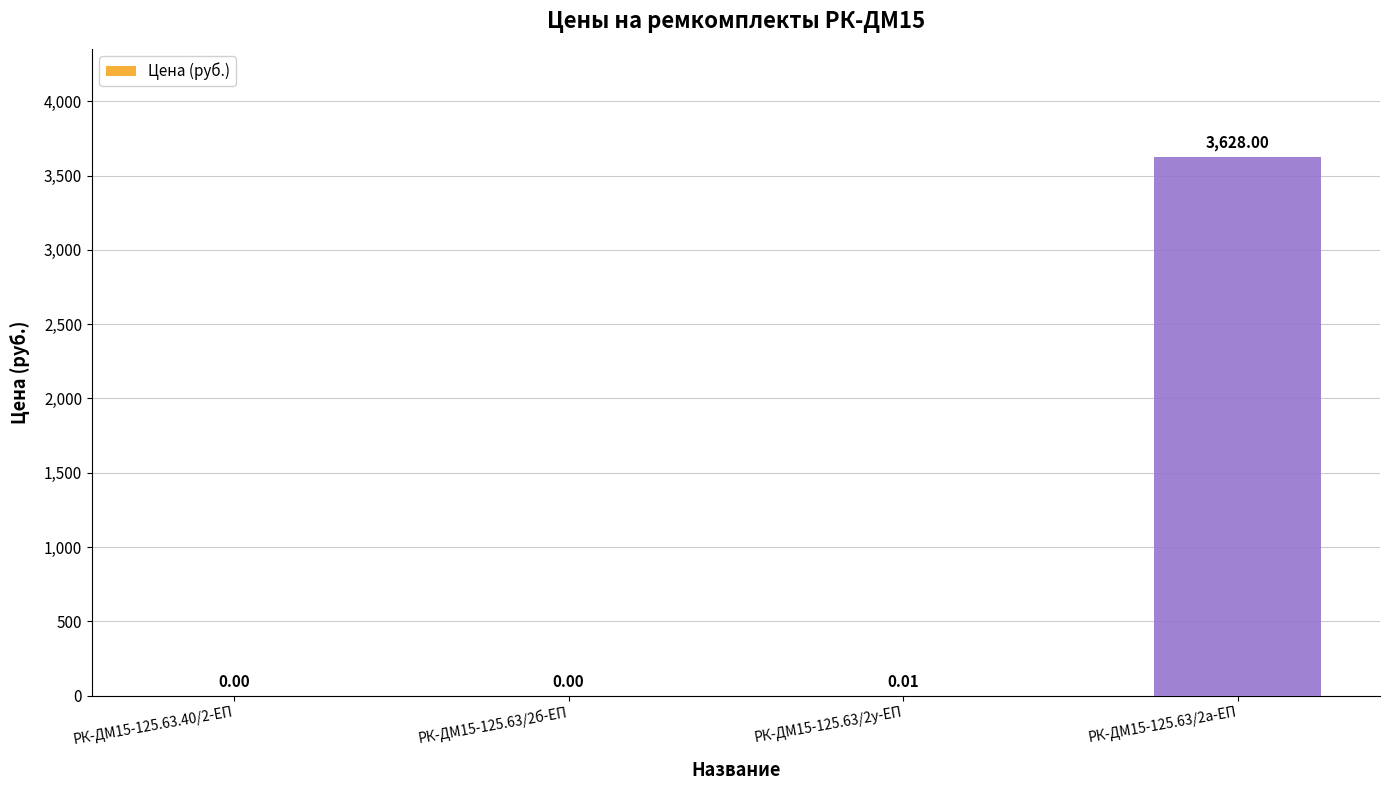

What is the change in value from РК-ДМ15-125.63.40/2-ЕП to РК-ДМ15-125.63/2а-ЕП?

+3628.0